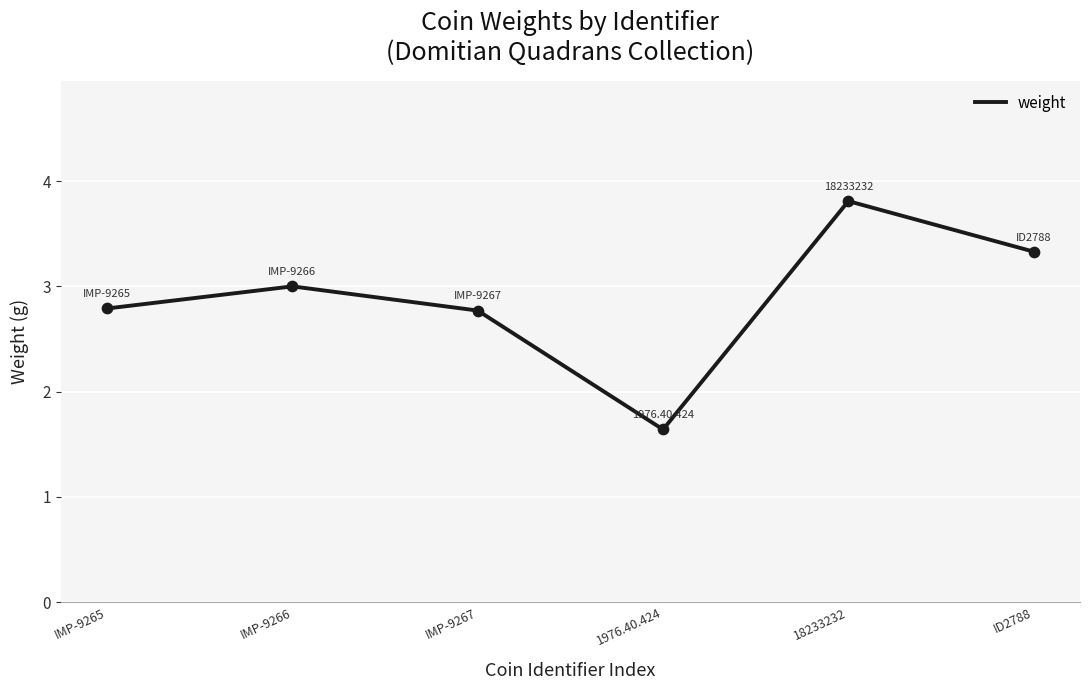

What is the change in value from IMP-9267 to 1976.40.424?

-1.1